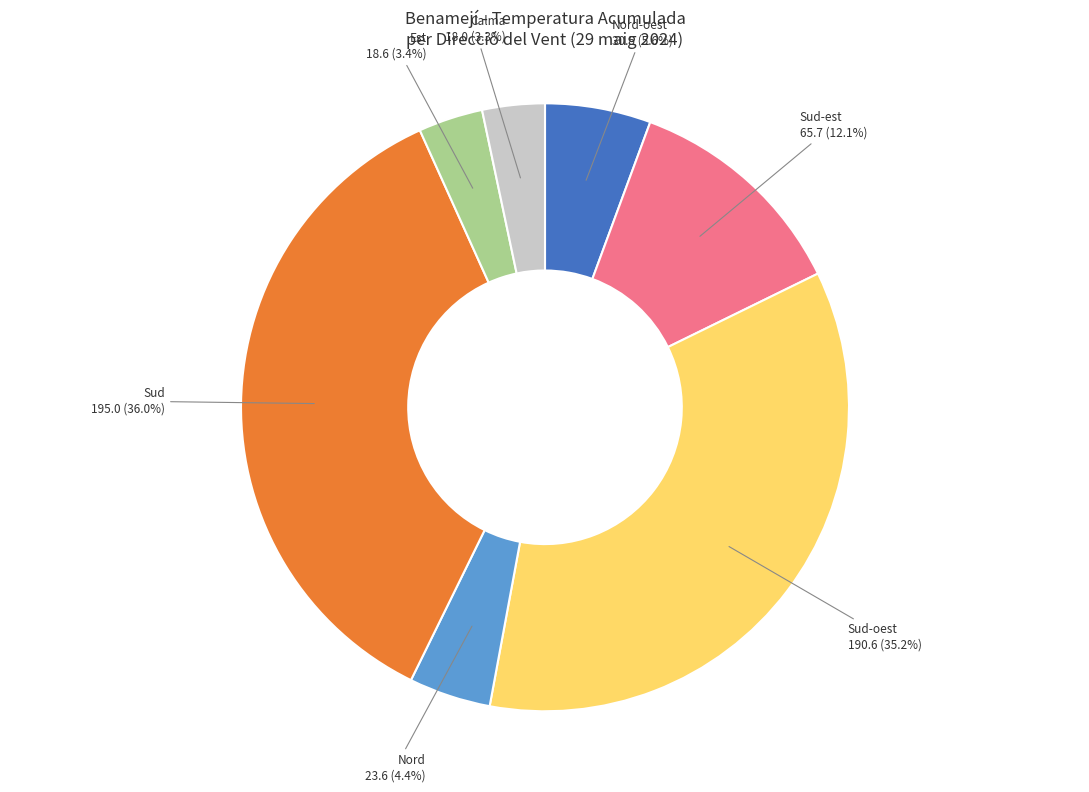

Is there a majority slice in this chart?

No